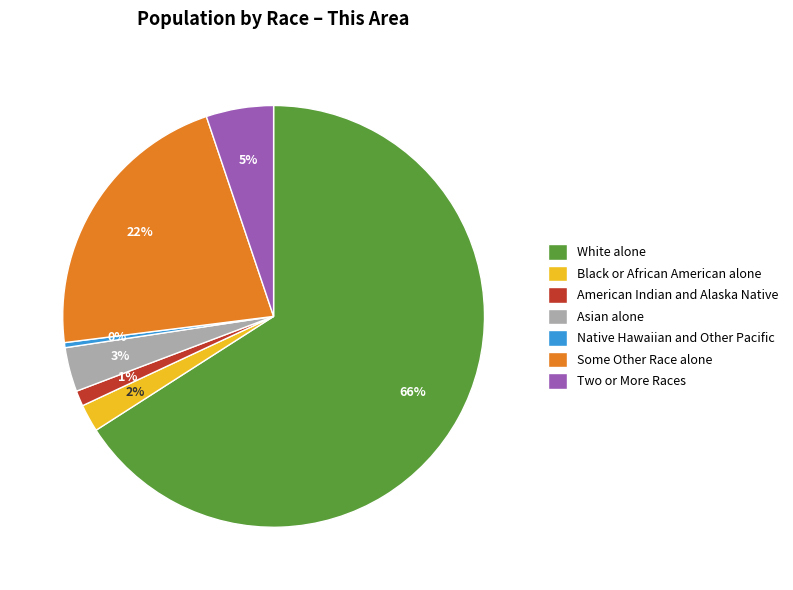

Does White alone account for over 50% of the chart?

Yes